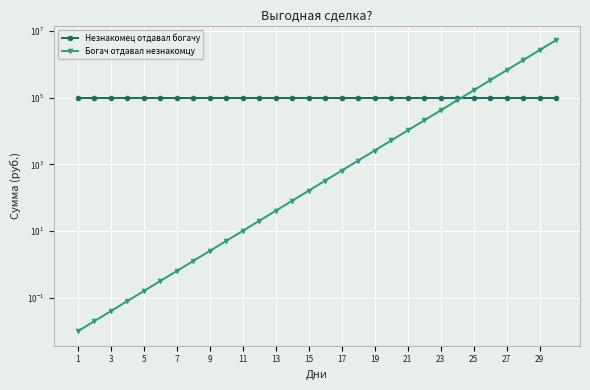

Reading right to left, list all the values displayed in this chart.

Незнакомец отдавал богачу: 100000.0	100000.0	100000.0	100000.0	100000.0	100000.0	100000.0	100000.0	100000.0	100000.0	100000.0	100000.0	100000.0	100000.0	100000.0	100000.0	100000.0	100000.0	100000.0	100000.0	100000.0	100000.0	100000.0	100000.0	100000.0	100000.0	100000.0	100000.0	100000.0	100000.0
Богач отдавал незнакомцу: 5368709.1	2684354.6	1342177.3	671088.6	335544.3	167772.2	83886.1	41943.0	20971.5	10485.8	5242.9	2621.4	1310.7	655.4	327.7	163.8	81.9	41.0	20.5	10.2	5.1	2.6	1.3	0.6	0.3	0.2	0.1	0.0	0.0	0.0